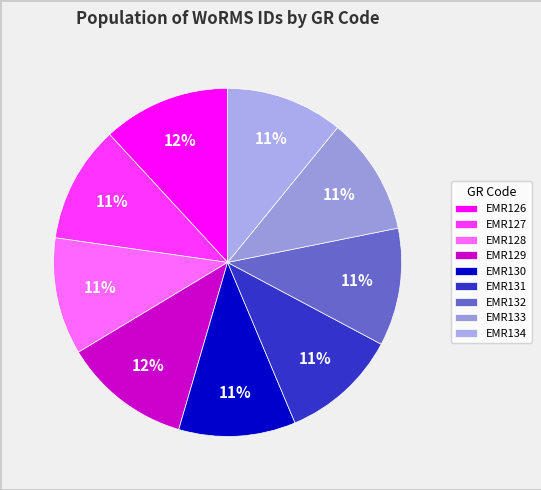

How much of the chart is everything except EMR131?

89.1%